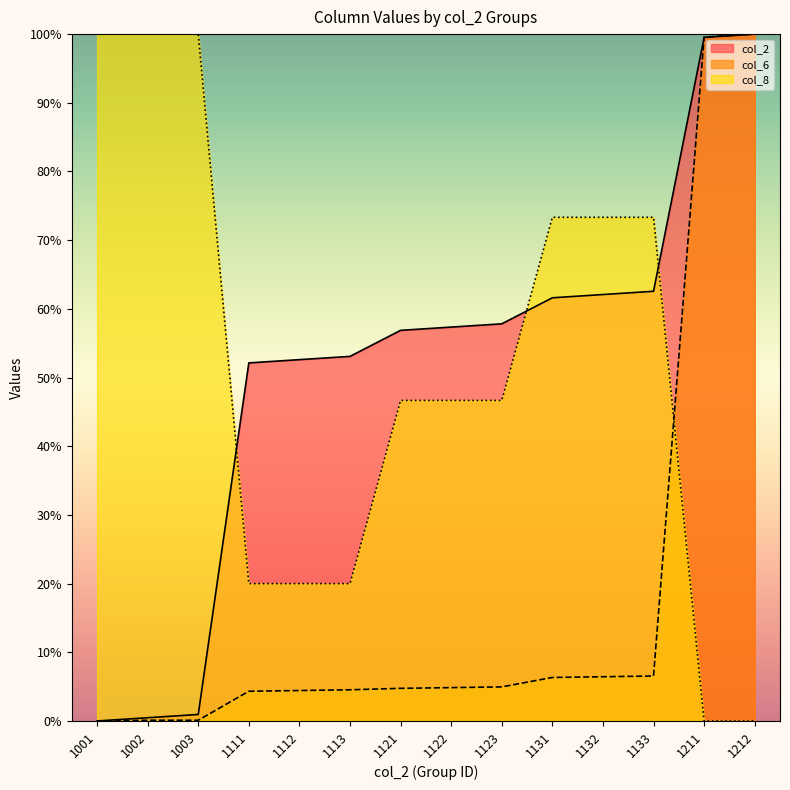

The value of col_2 at 1123 is 30.7. True or false?

False